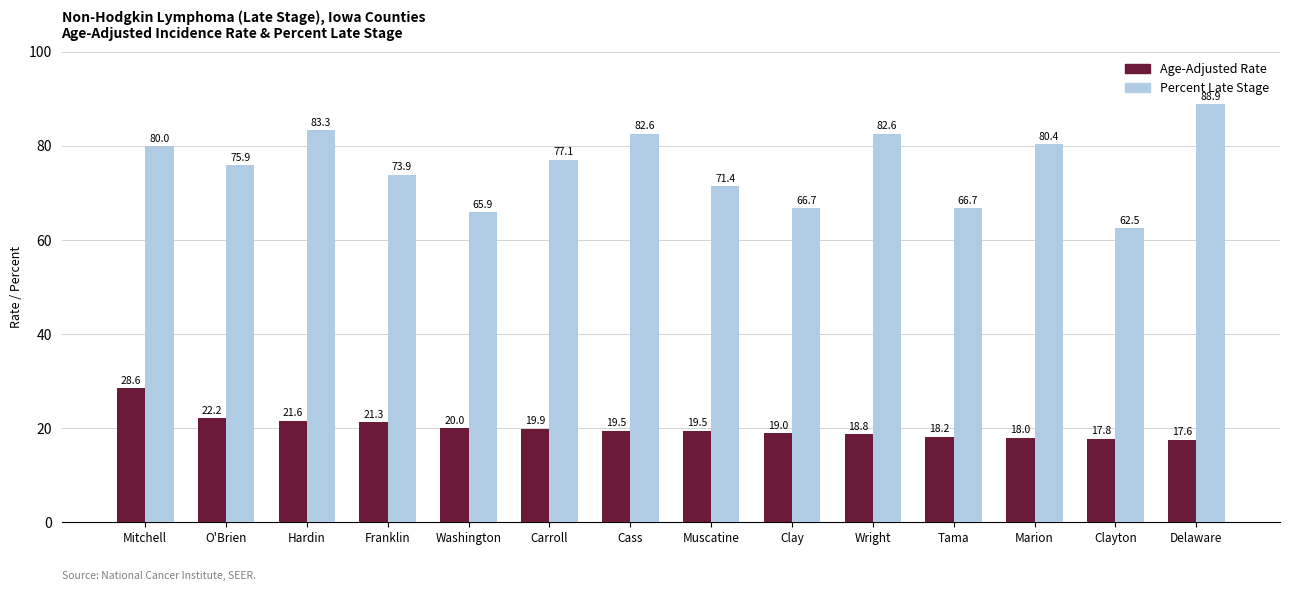

The Age-Adjusted Rate series shows 28.0 at Wright. True or false?

False